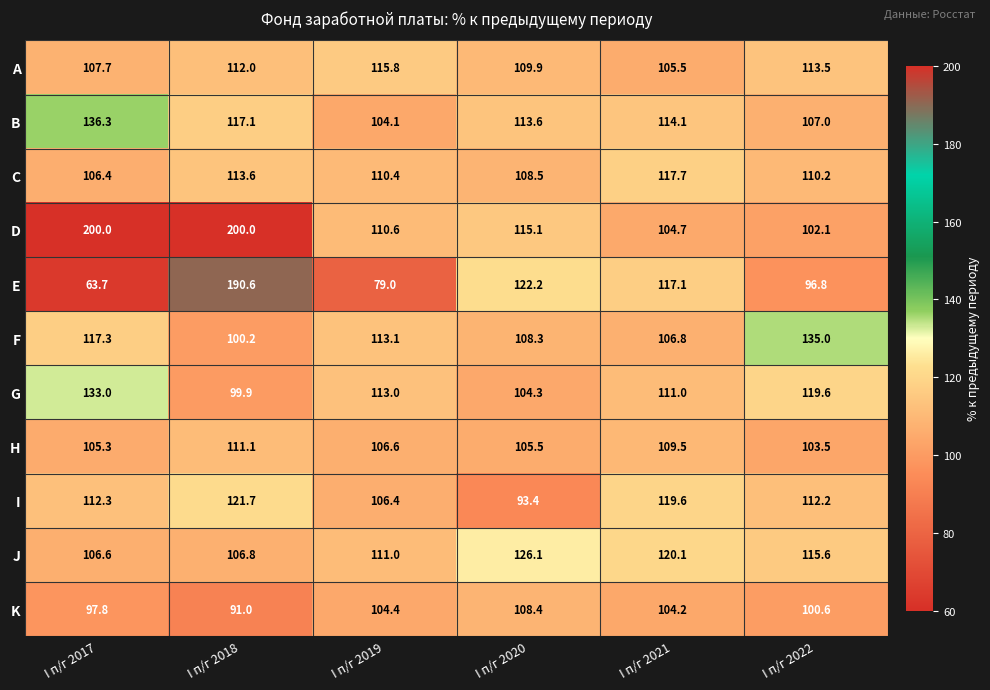

List the series in order of their peak value, lowest first.

K, H, A, C, I, J, G, F, B, E, D